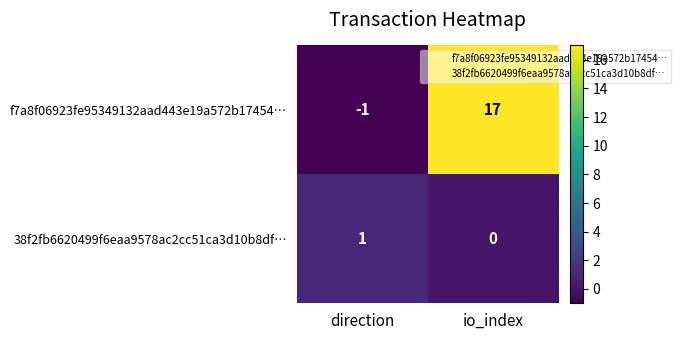

At io_index, list the series in order from smallest to largest.

38f2fb6620499f6eaa9578ac2cc51ca3d10b8df…, f7a8f06923fe95349132aad443e19a572b17454…